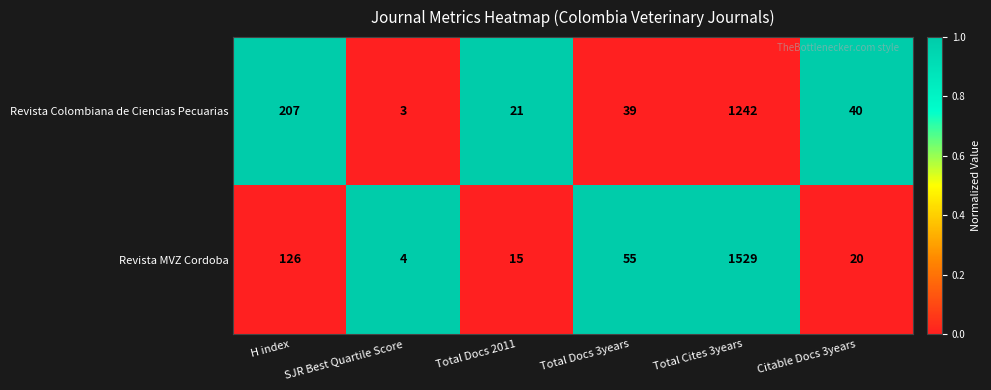

The Revista MVZ Cordoba series shows 126 at H index. True or false?

True